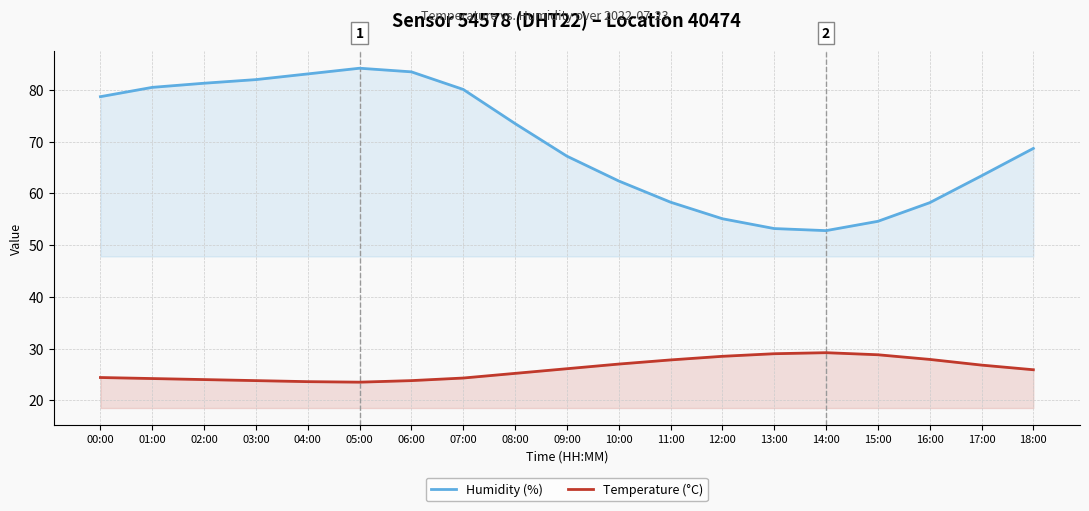

What is the label of the 17th point from the right?

02:00